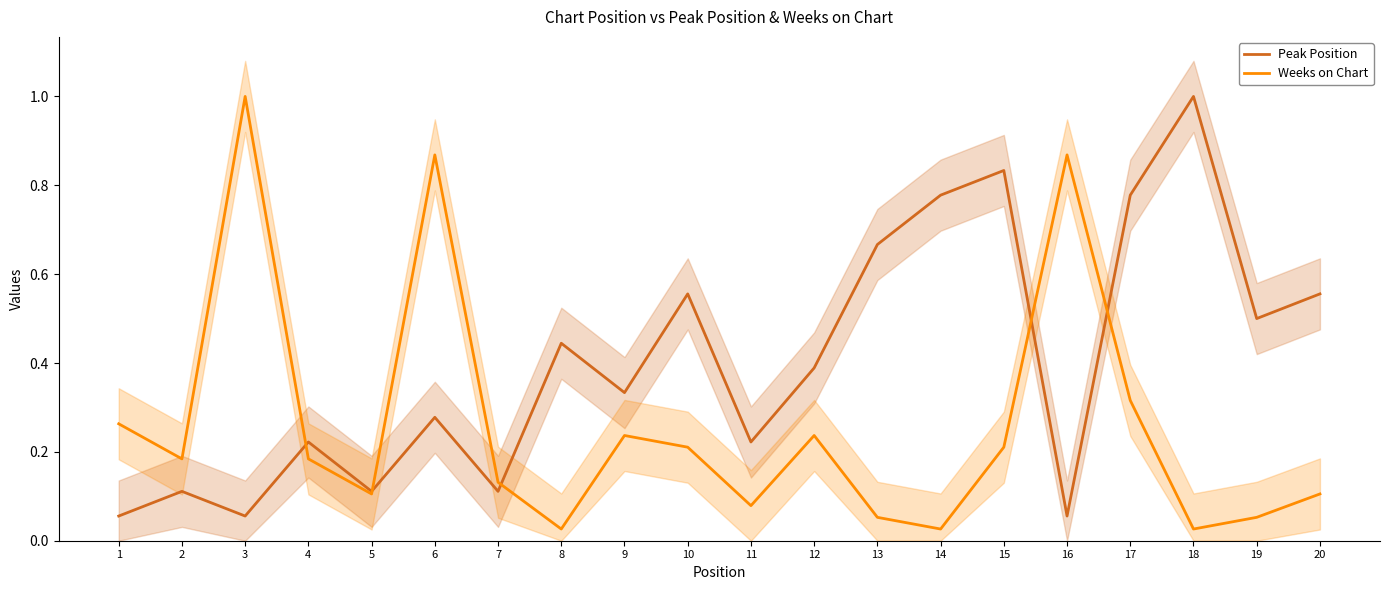

Is the value of Weeks on Chart at 3 greater than the value of Peak Position at 9?

Yes